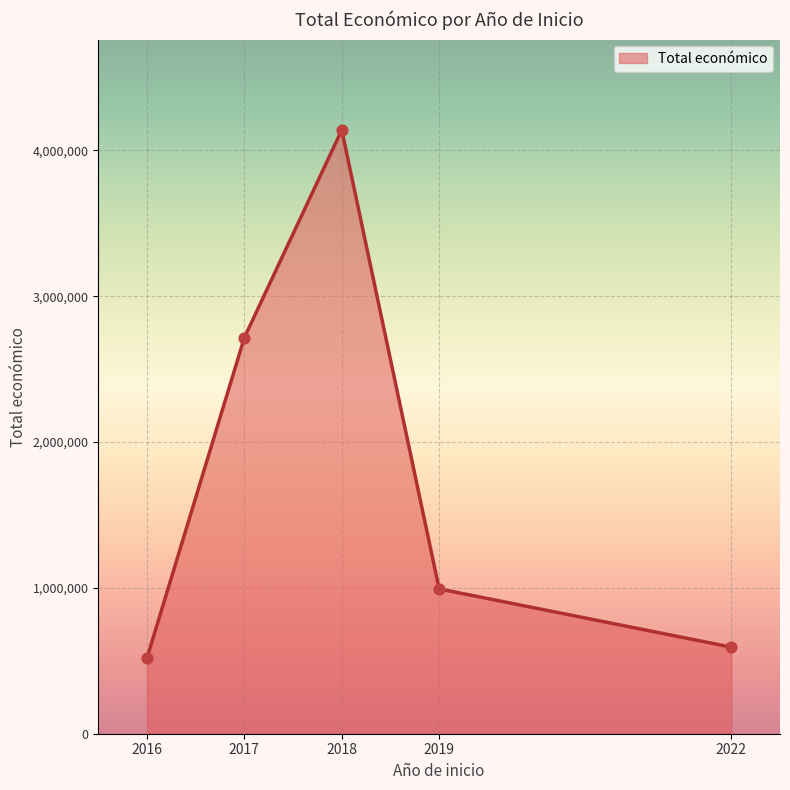

What is the ratio of the value at 2019 to the value at 2017?

0.4